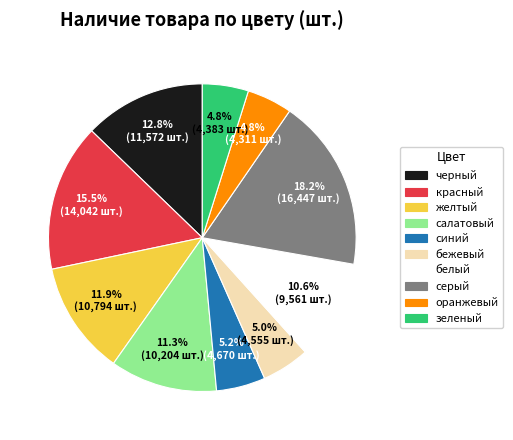

To the nearest percent, what is the average slice percentage?

10%